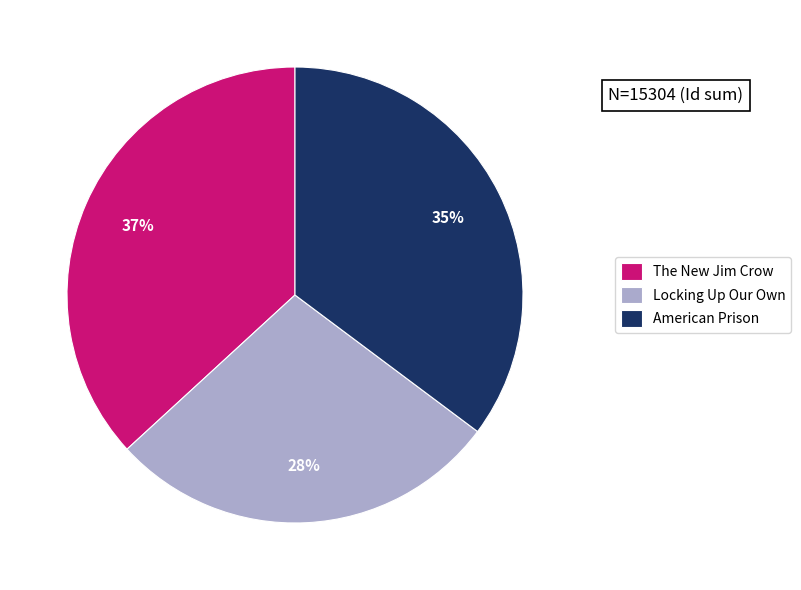

Combined, do The New Jim Crow and Locking Up Our Own account for over 50%?

Yes